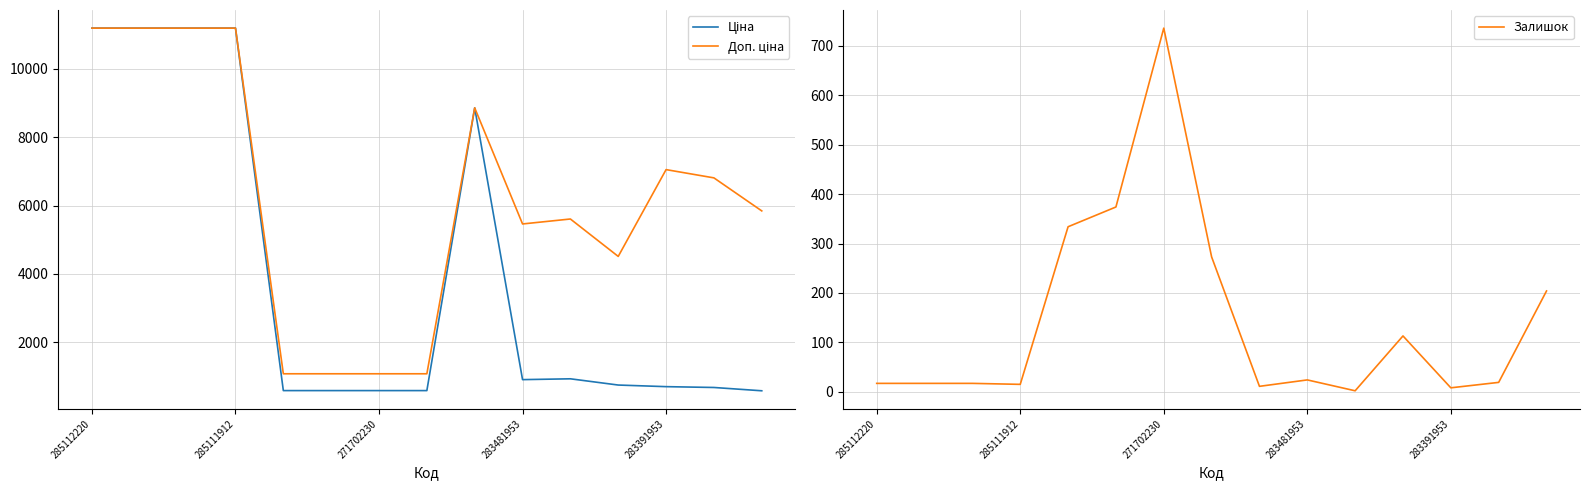

Which series has the largest total across all categories?

Доп. ціна